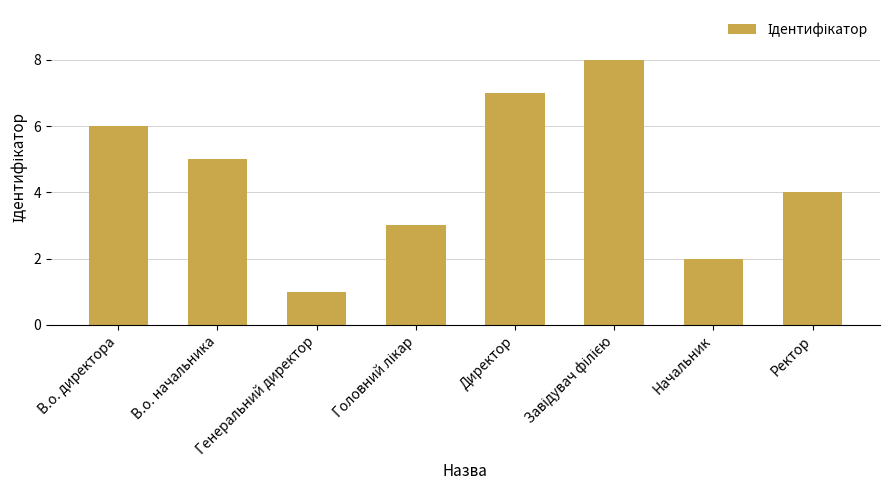

What is the change in value from Генеральний директор to Начальник?

+1